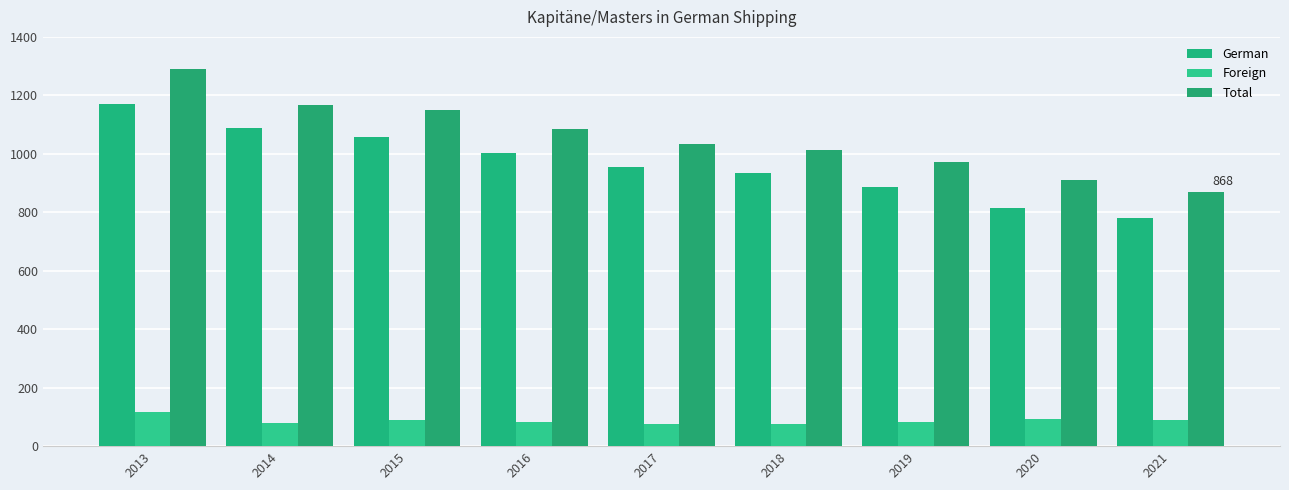

Is it true that German equals 816 at 2020?

True